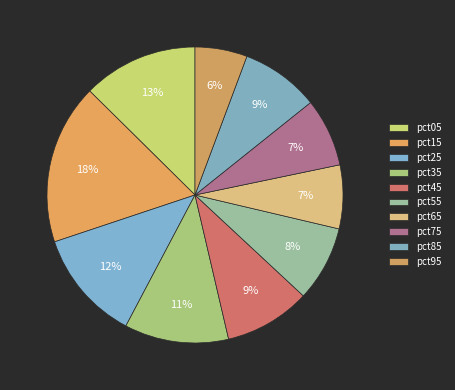

Count the number of slices in the pie.

10